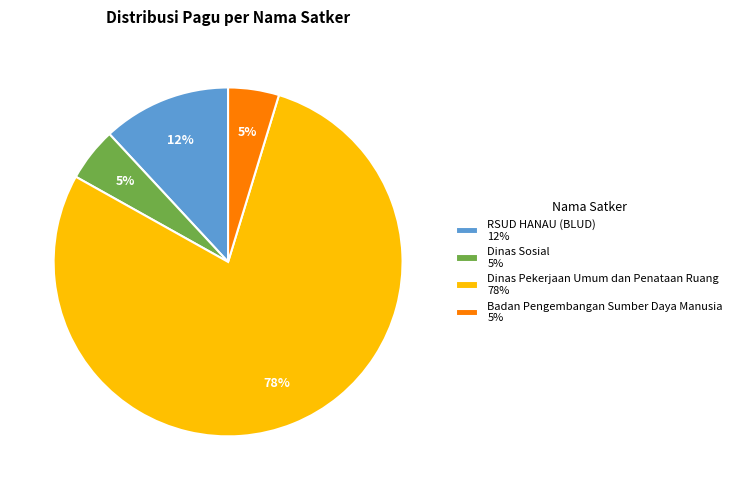

How many segments does this pie chart have?

4